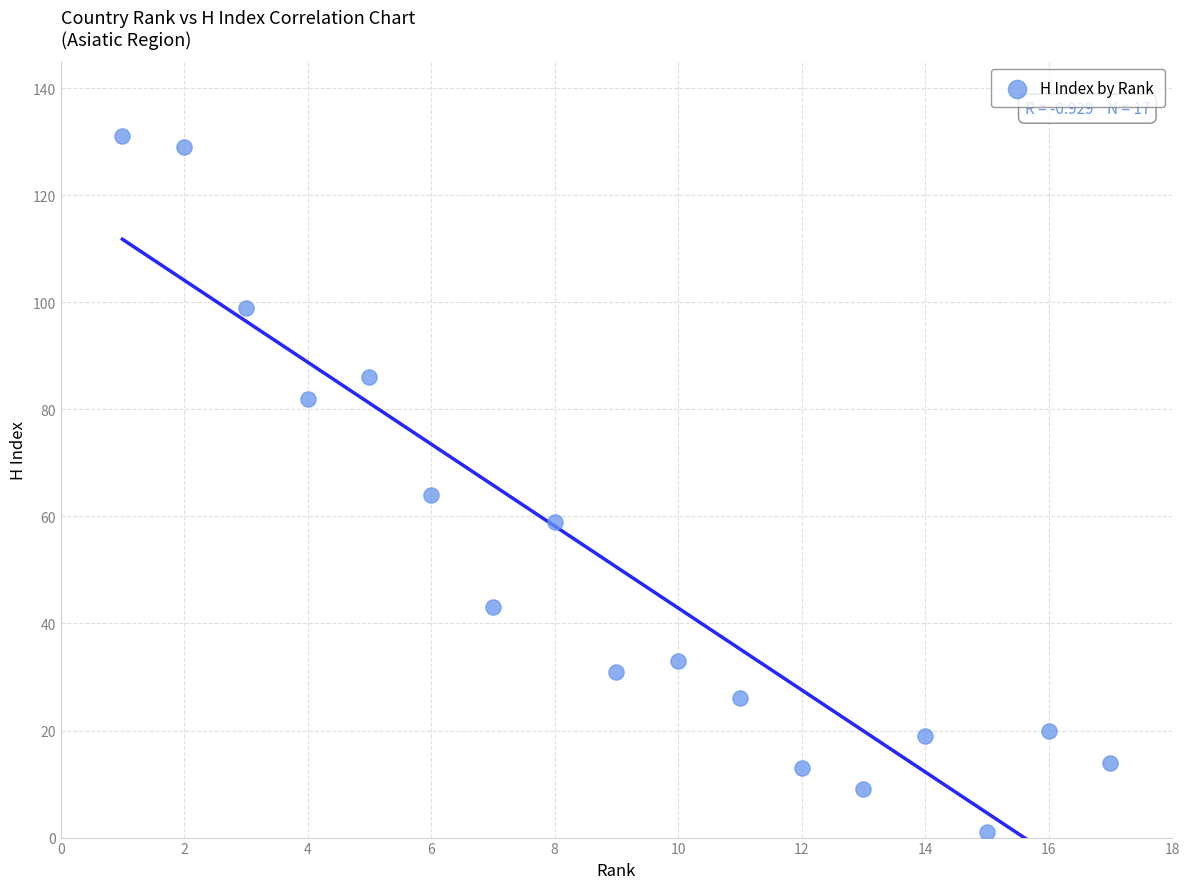

What is the range of Y values (max minus min)?

130